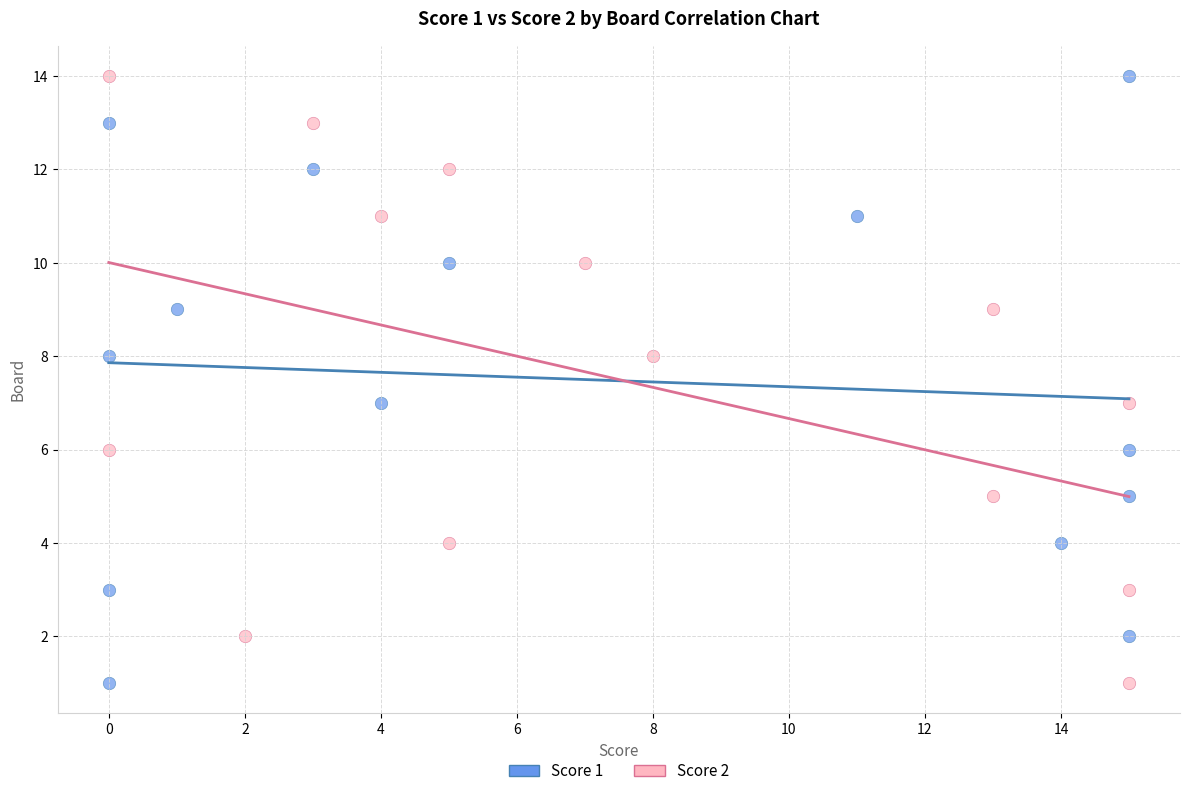

What are all the series names shown in the legend?

Score 1, Score 2